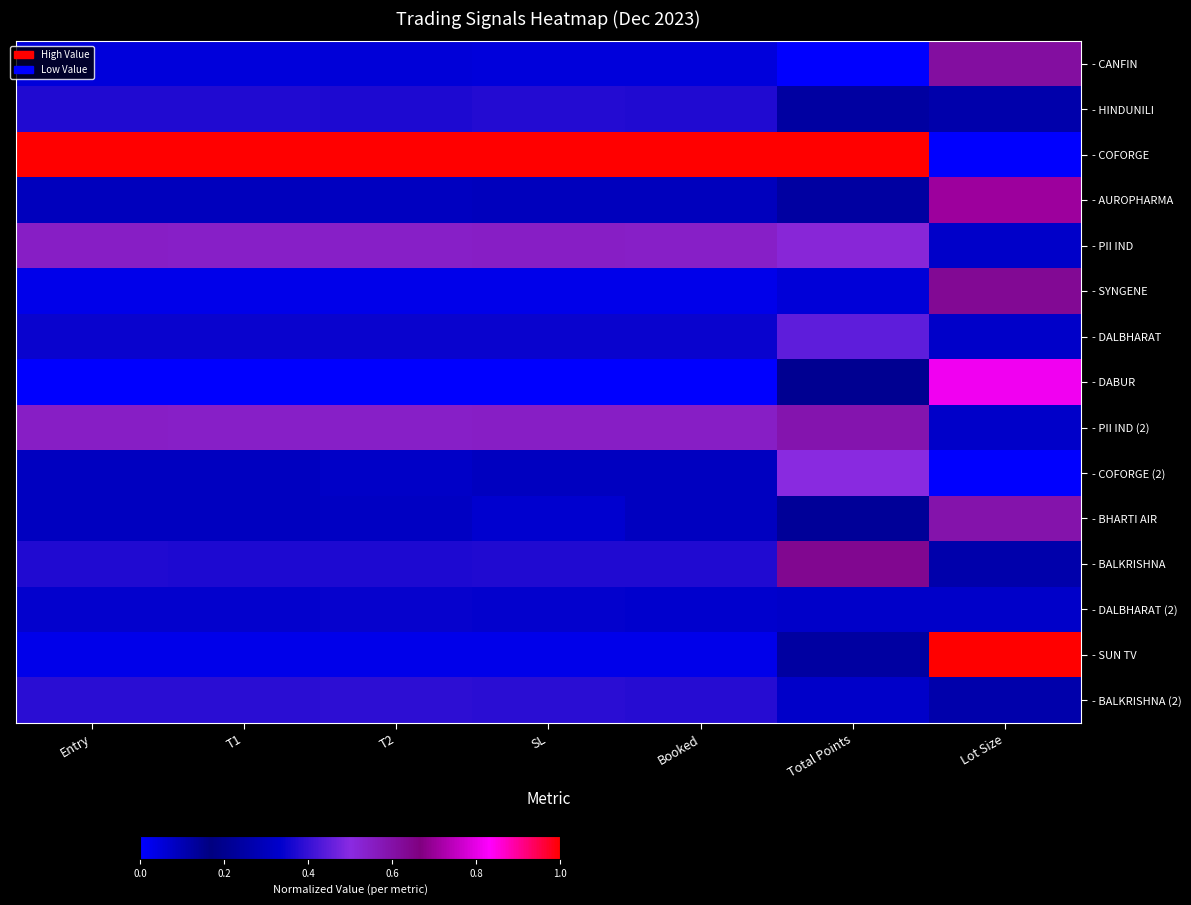

At how many categories does at least one series exceed 0?

7